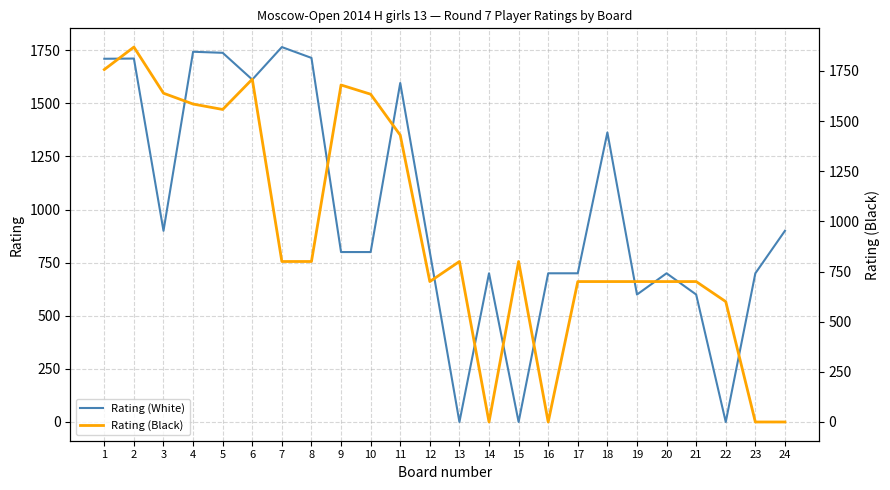

What are all the series names shown in the legend?

Rating (White), Rating (Black)